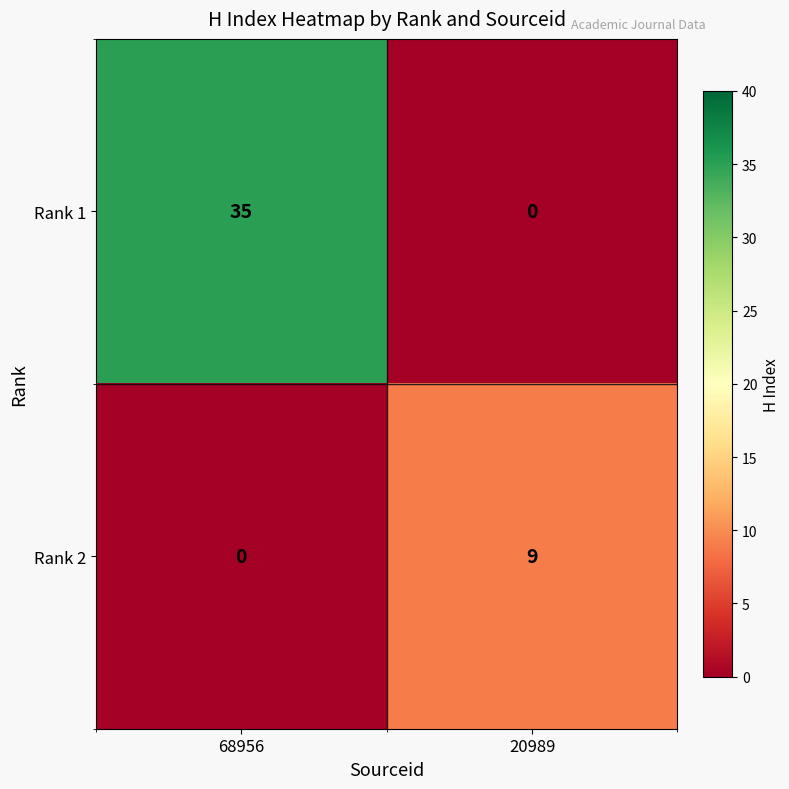

Which category has the highest value in the Rank 2 series?

20989